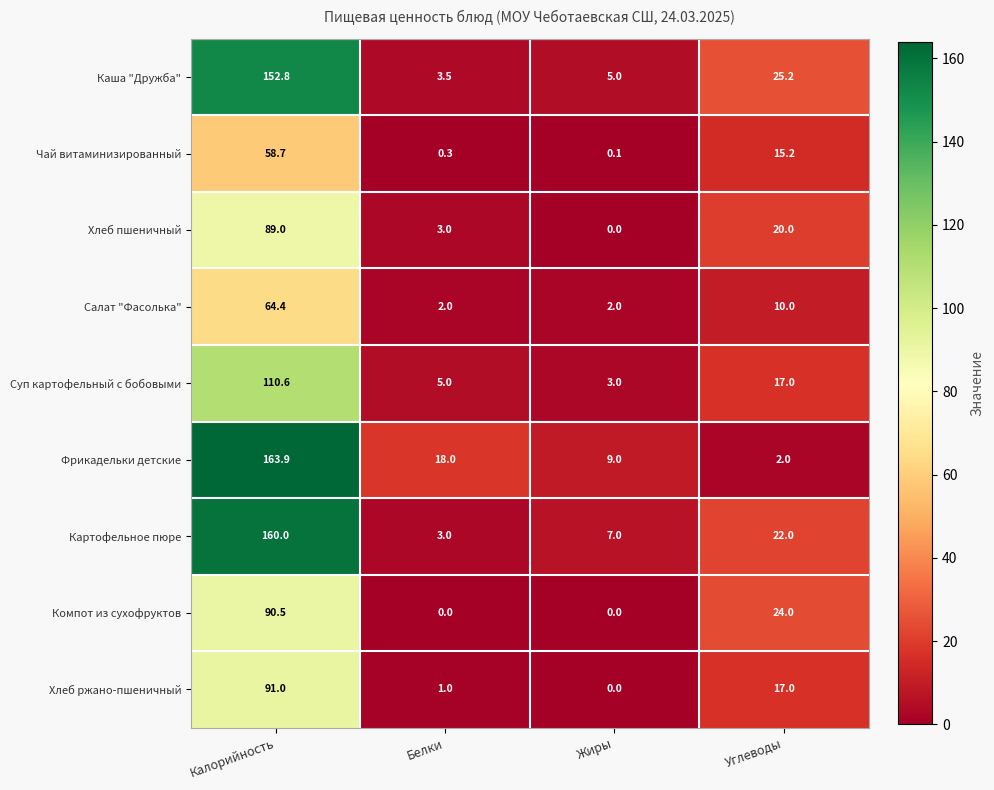

At how many categories does at least one series exceed 5?

4